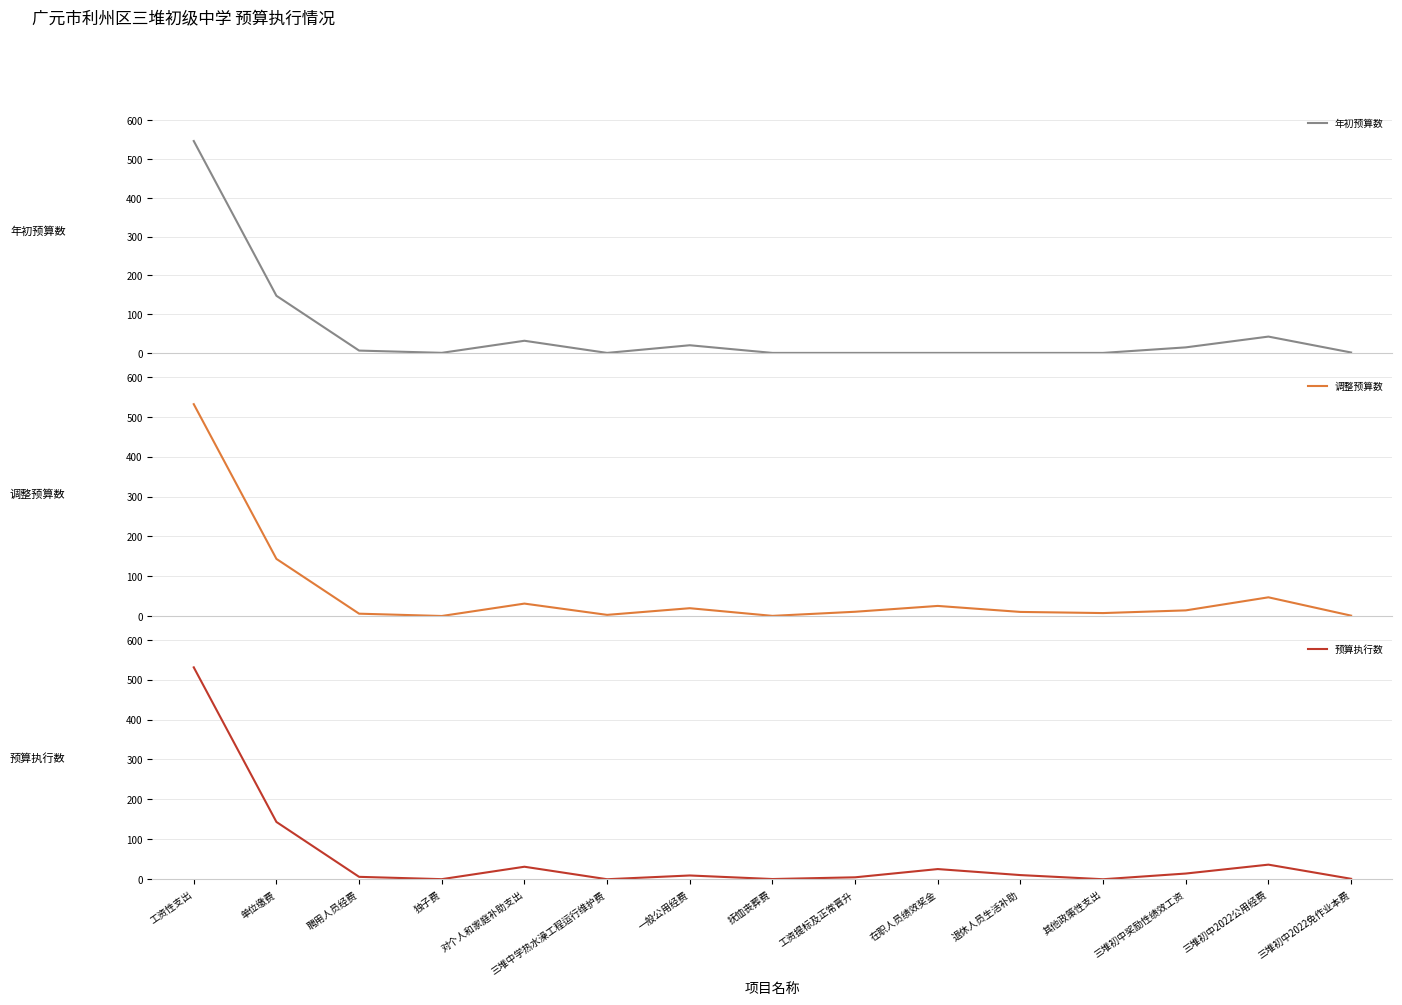

In 年初预算数, how many points are lower than both neighbors (excluding endpoints)?

2